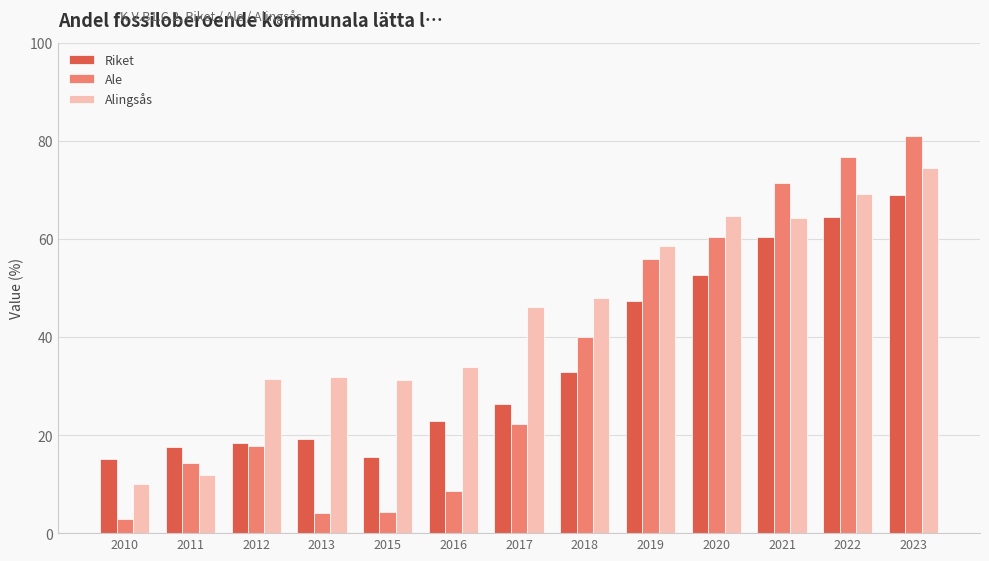

List the series in order of their peak value, highest first.

Ale, Alingsås, Riket